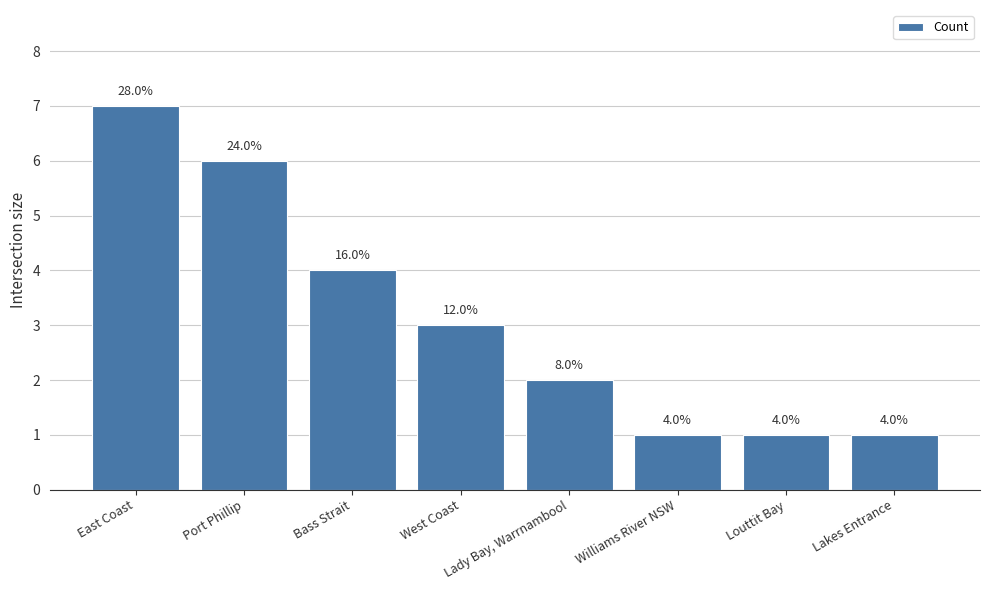

How many bars are there in total?

8